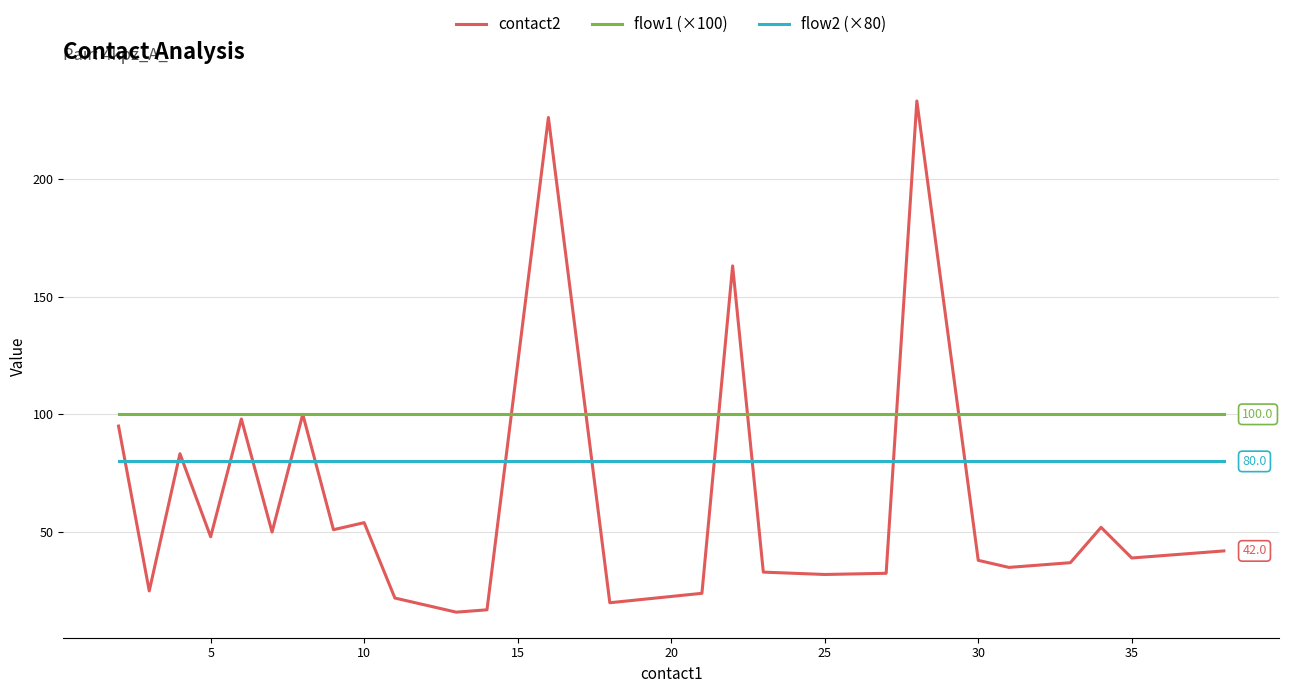

True or false: flow2 (×80) and contact2 cross at least once.

True